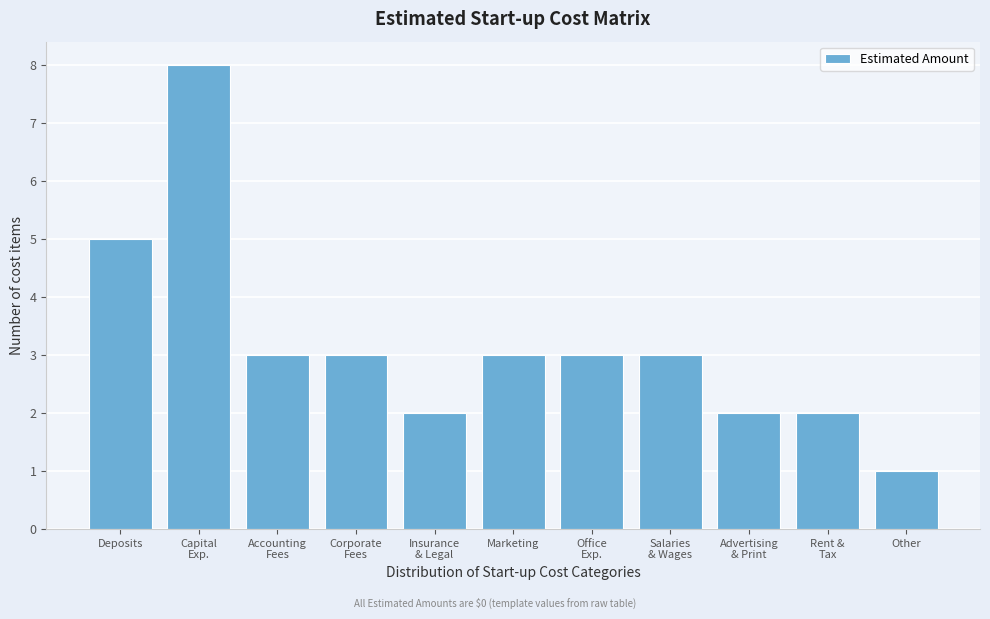

Reading right to left, list all the values displayed in this chart.

1	2	2	3	3	3	2	3	3	8	5